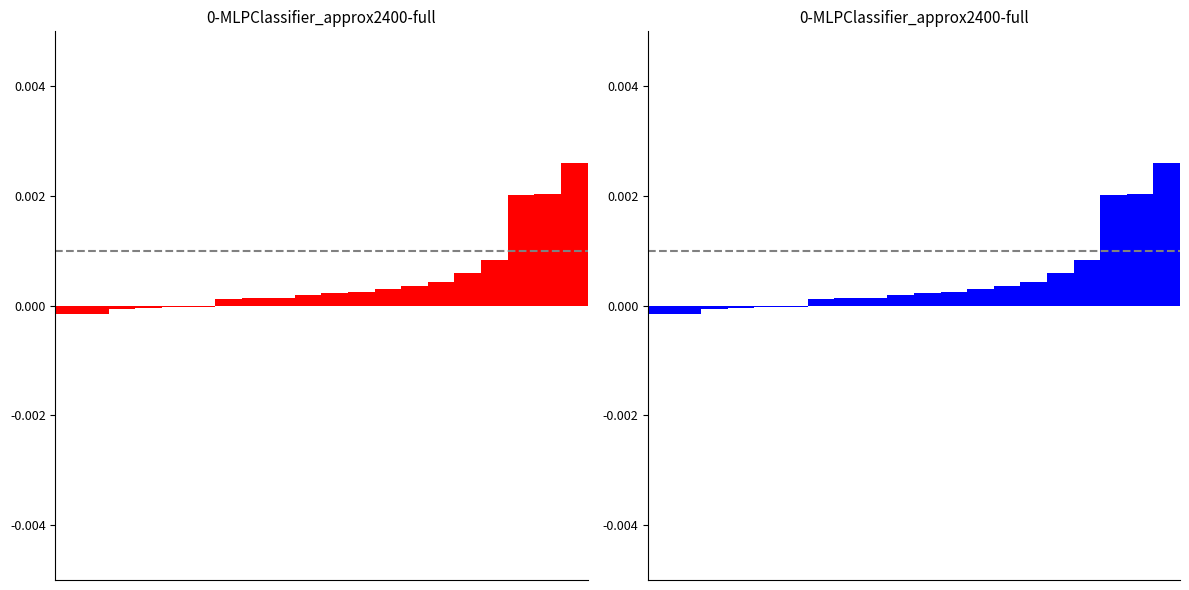

The value of TB (blue) at 15 is 0.0. True or false?

False